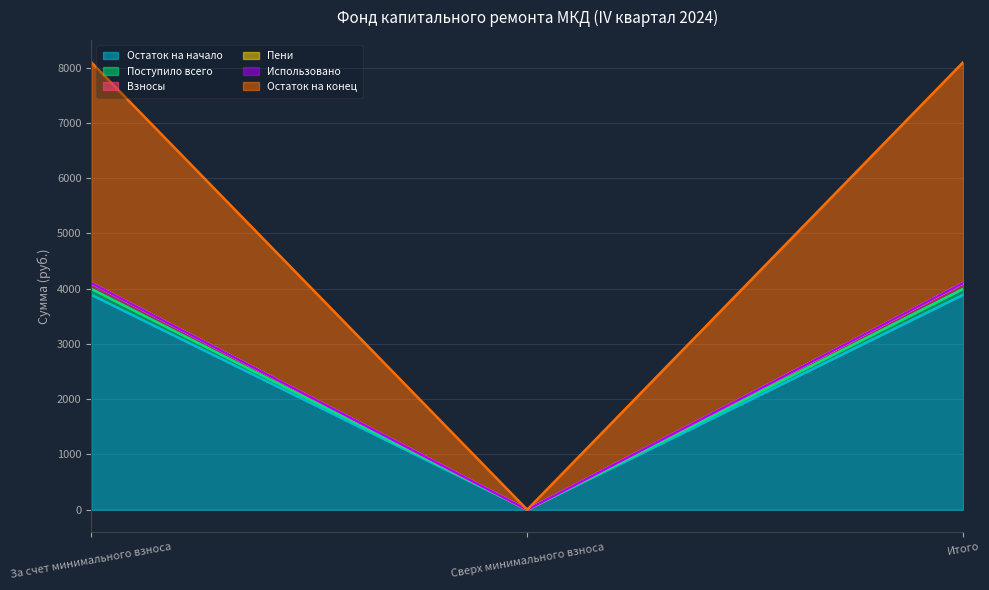

The value of Остаток на начало at За счет минимального взноса is 6976.7. True or false?

False